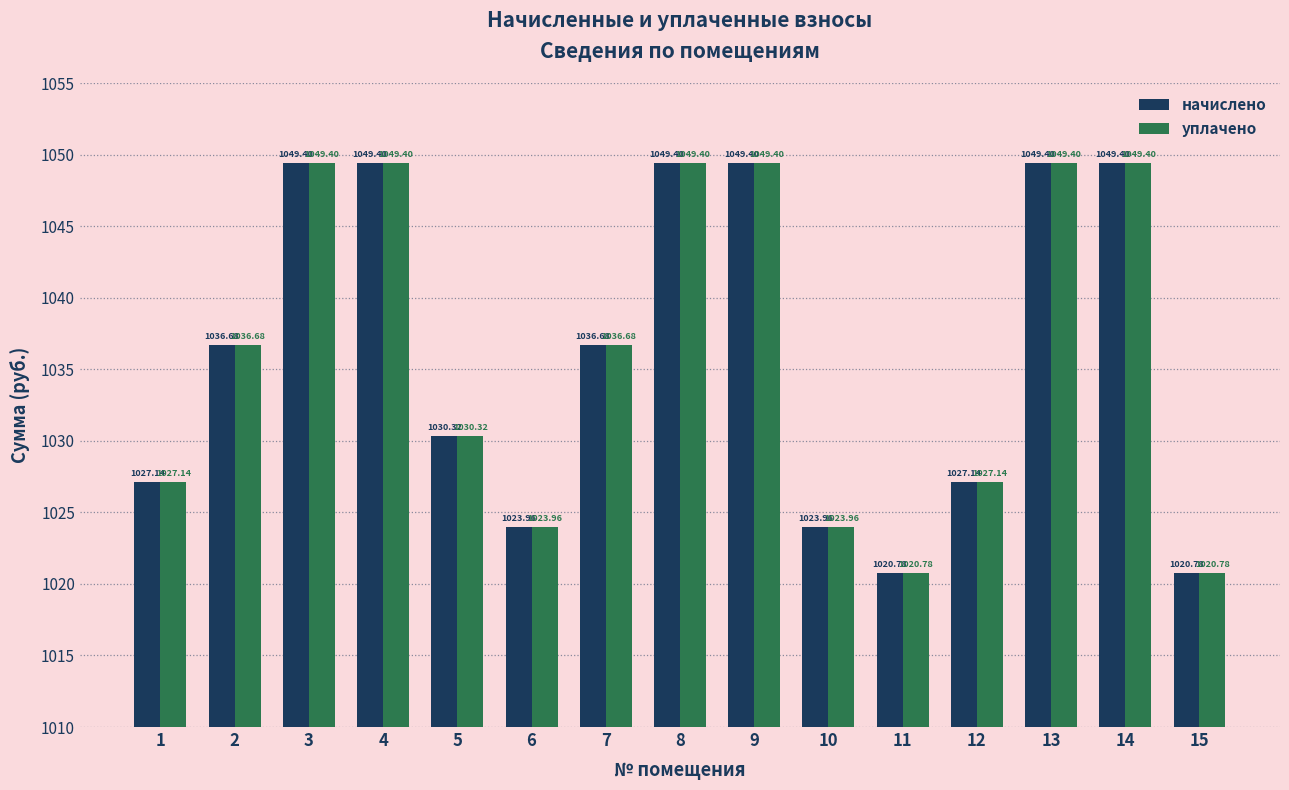

Reading right to left, extract all data points from this chart.

начислено: 15=1020.8	14=1049.4	13=1049.4	12=1027.1	11=1020.8	10=1024.0	9=1049.4	8=1049.4	7=1036.7	6=1024.0	5=1030.3	4=1049.4	3=1049.4	2=1036.7	1=1027.1
уплачено: 15=1020.8	14=1049.4	13=1049.4	12=1027.1	11=1020.8	10=1024.0	9=1049.4	8=1049.4	7=1036.7	6=1024.0	5=1030.3	4=1049.4	3=1049.4	2=1036.7	1=1027.1